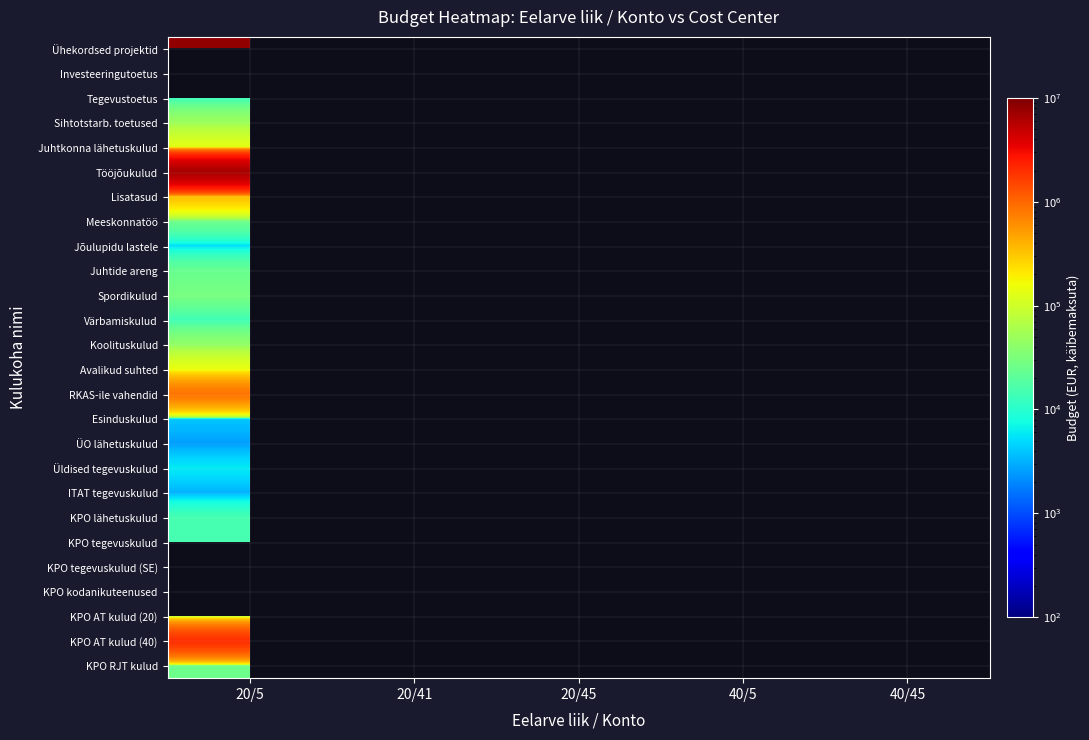

True or false: ÜO lähetuskulud has a value of 3432.0 at 20/5.

False